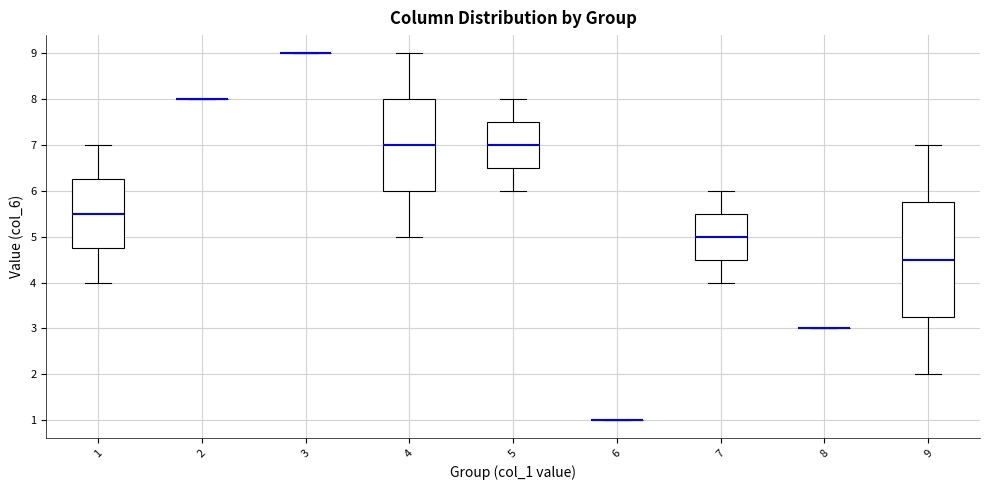

Comparing the boxes themselves (not the whiskers), which one is the tallest?

9